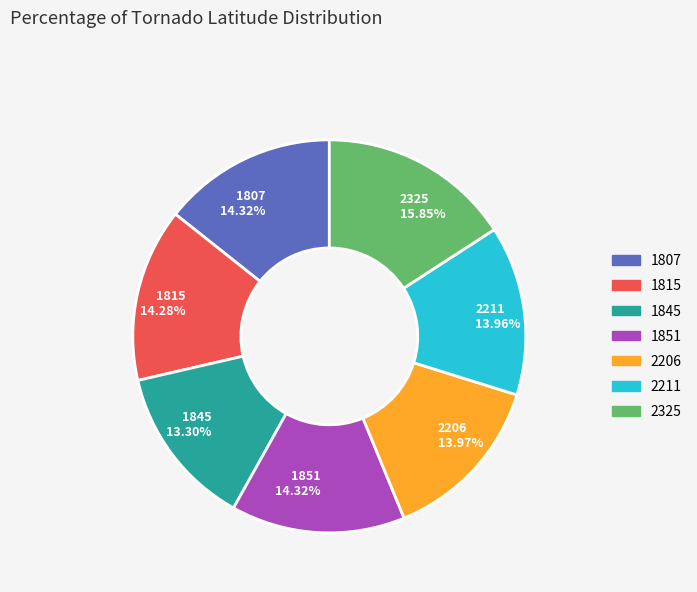

Which category has the smallest portion of the pie?

1845